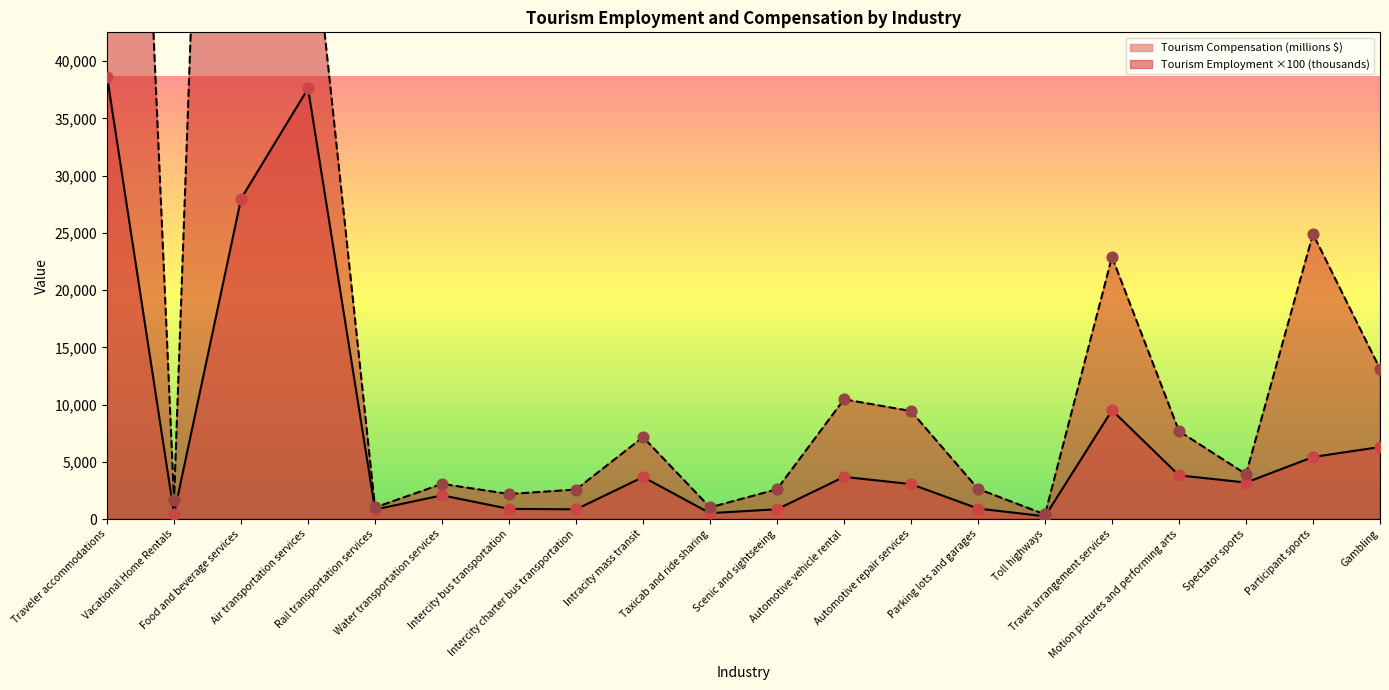

At which category is the sum across all series the highest?

Food and beverage services